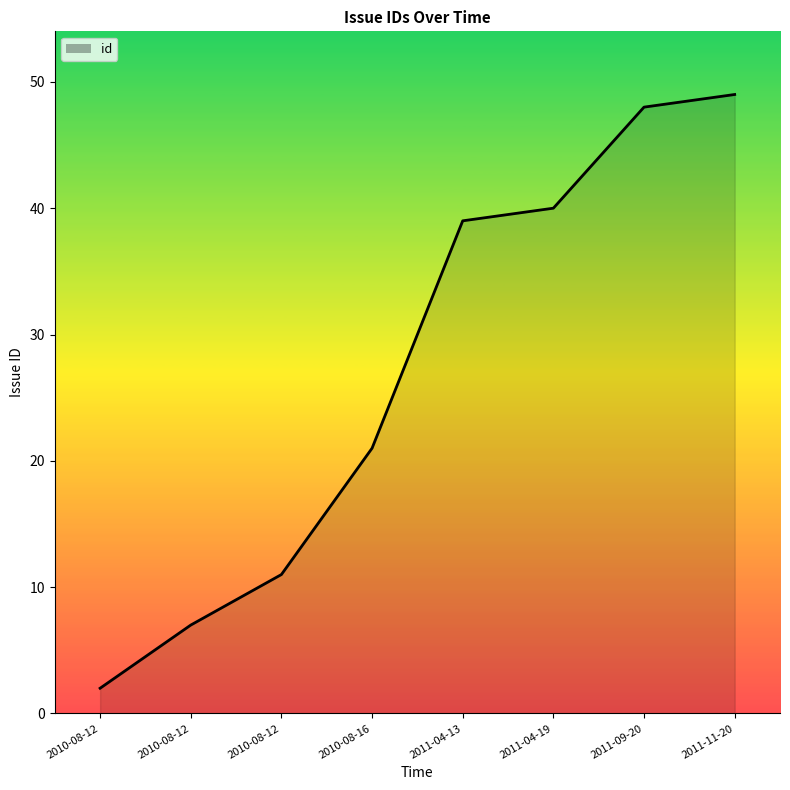

The chart shows a value of 5 at 2010-08-12. True or false?

False